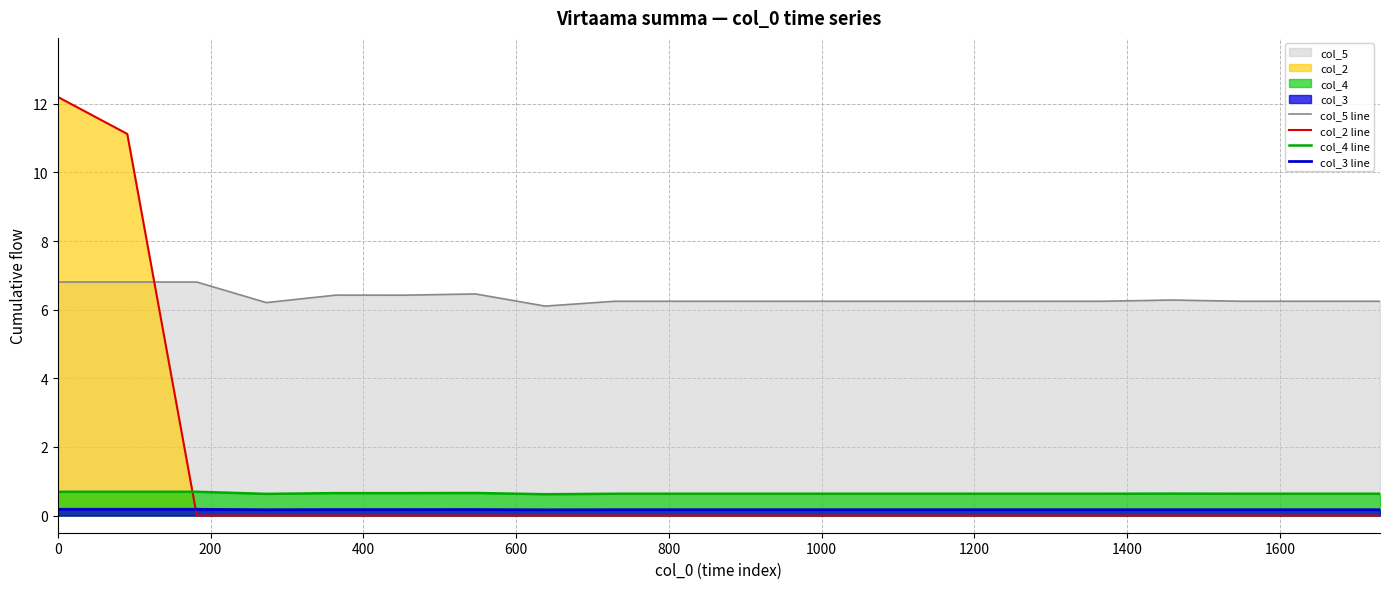

Does the chart have visible grid lines?

Yes